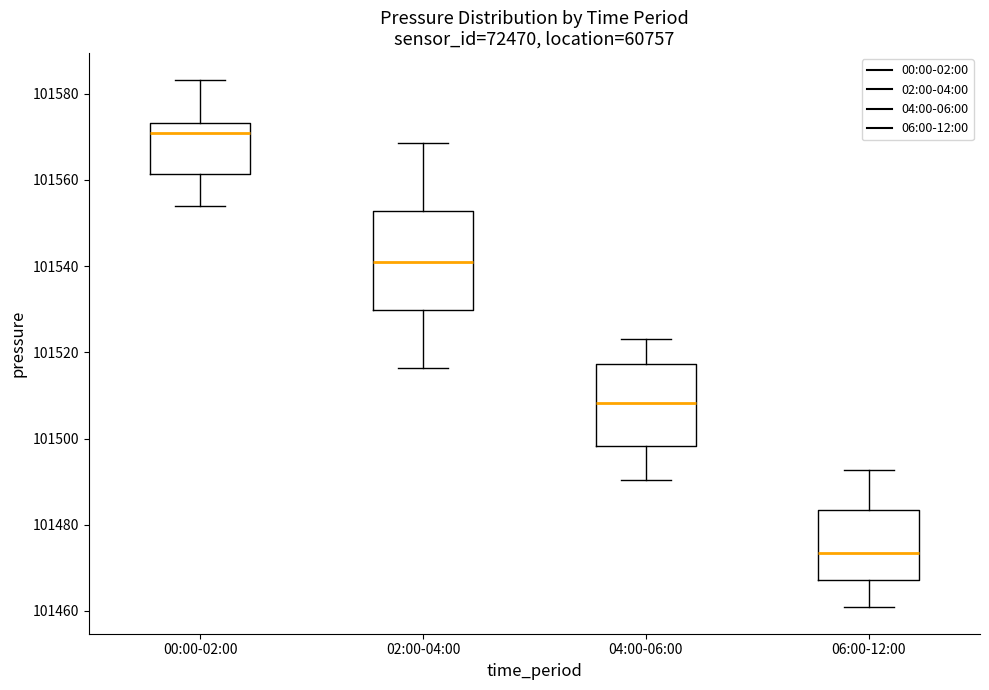

Where is the lower edge of the box for 06:00-12:00 on the y-axis? The values are not printed on the chart, so give them approximately, as read against the axis.

101468